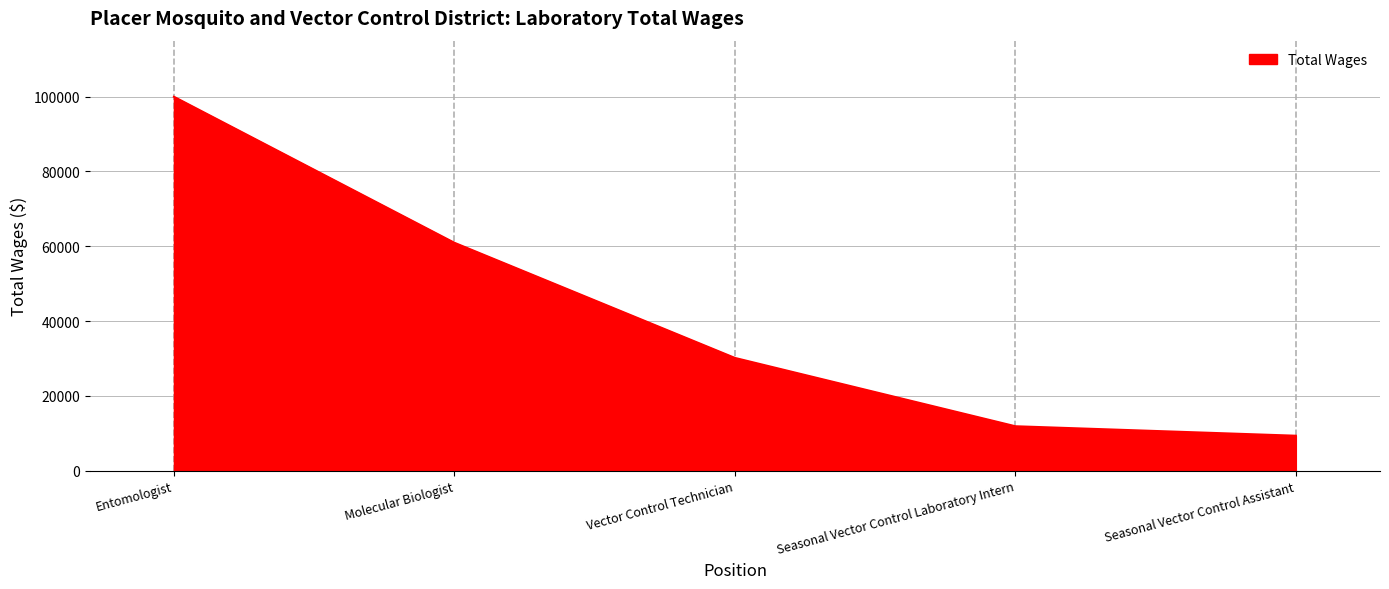

How many lines are shown in the chart?

1